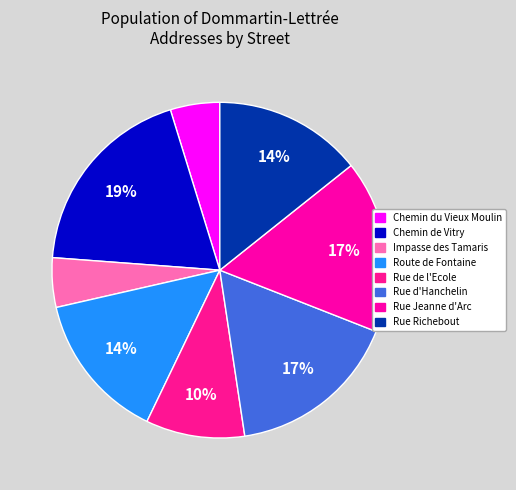

Count the number of slices in the pie.

8